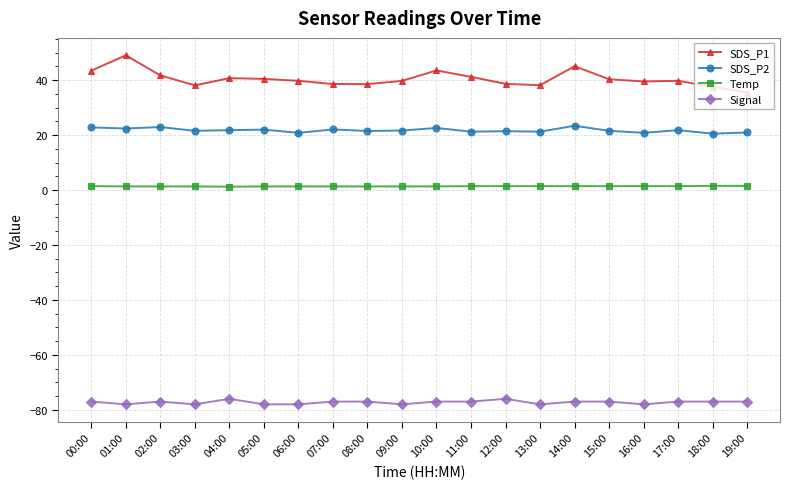

True or false: Temp and SDS_P1 cross at least once.

False